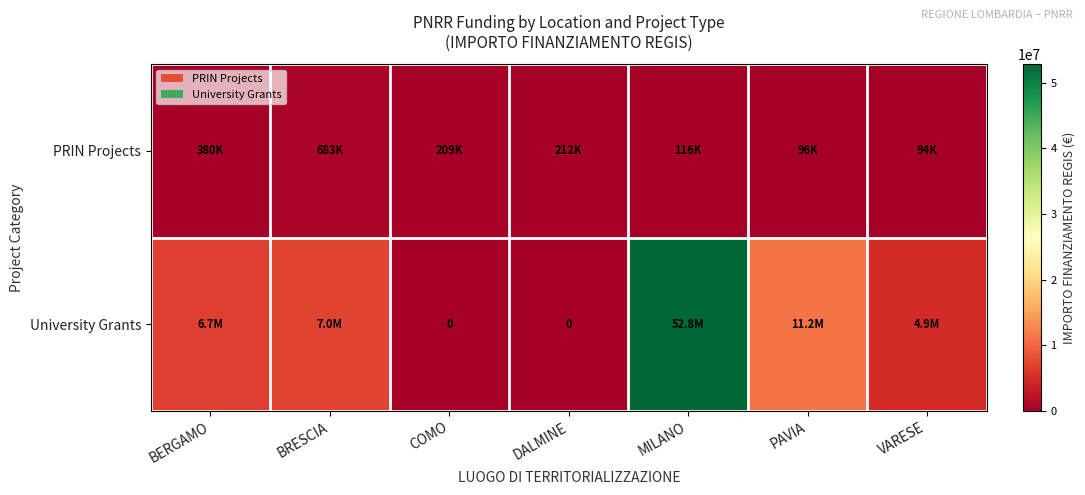

List the labels in order of PRIN Projects value, largest first.

BRESCIA, BERGAMO, DALMINE, COMO, MILANO, PAVIA, VARESE